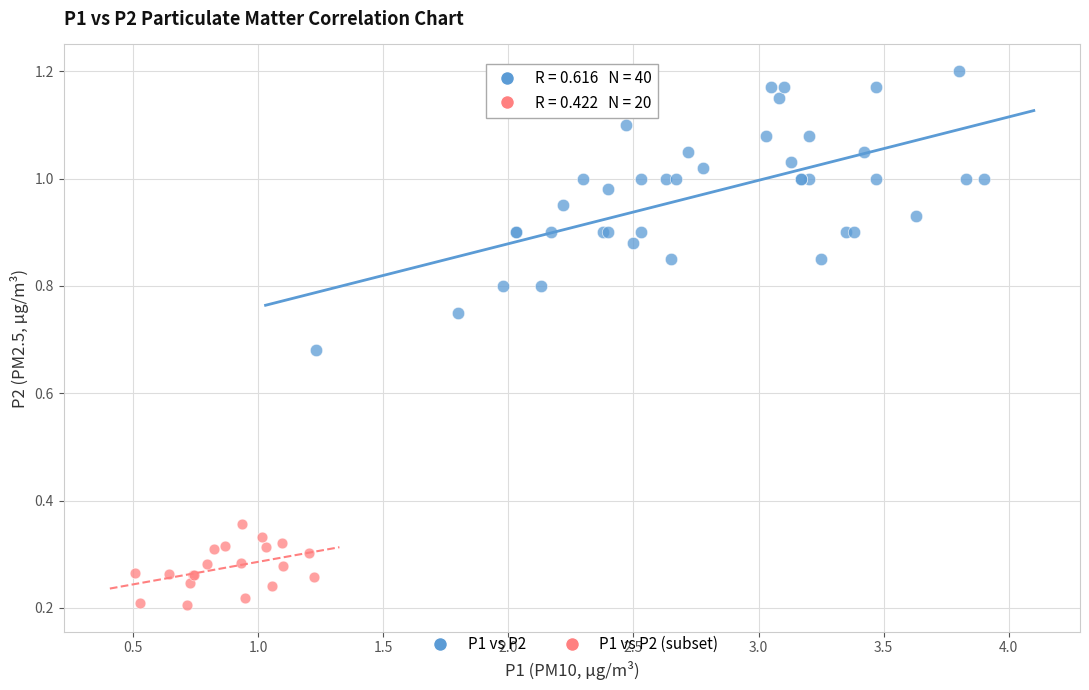

Which series reaches the maximum Y coordinate?

P1 vs P2